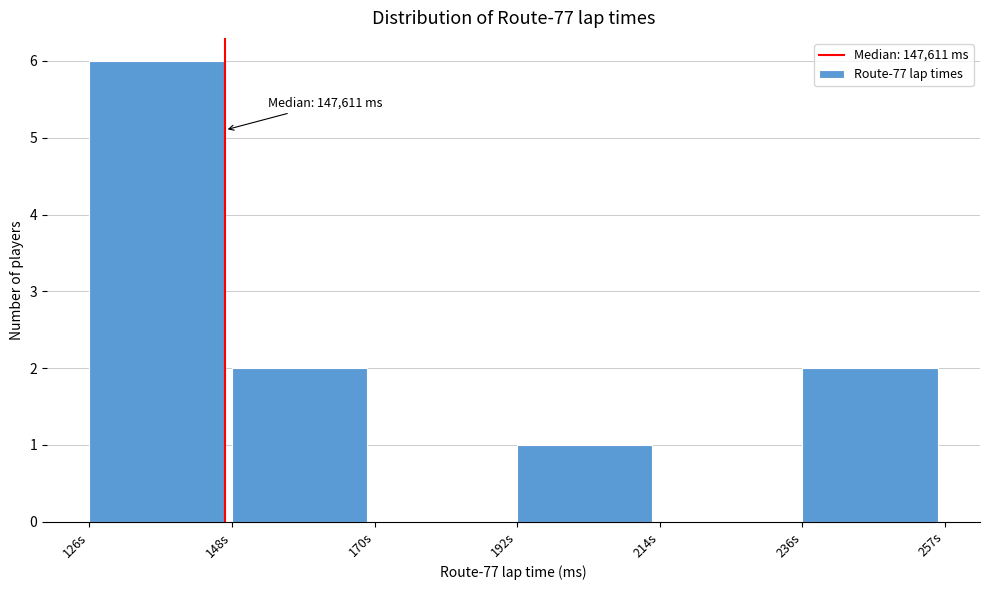

Reading right to left, transcribe all the data shown in this chart.

236s=2	214s=0	192s=1	170s=0	148s=2	126s=6